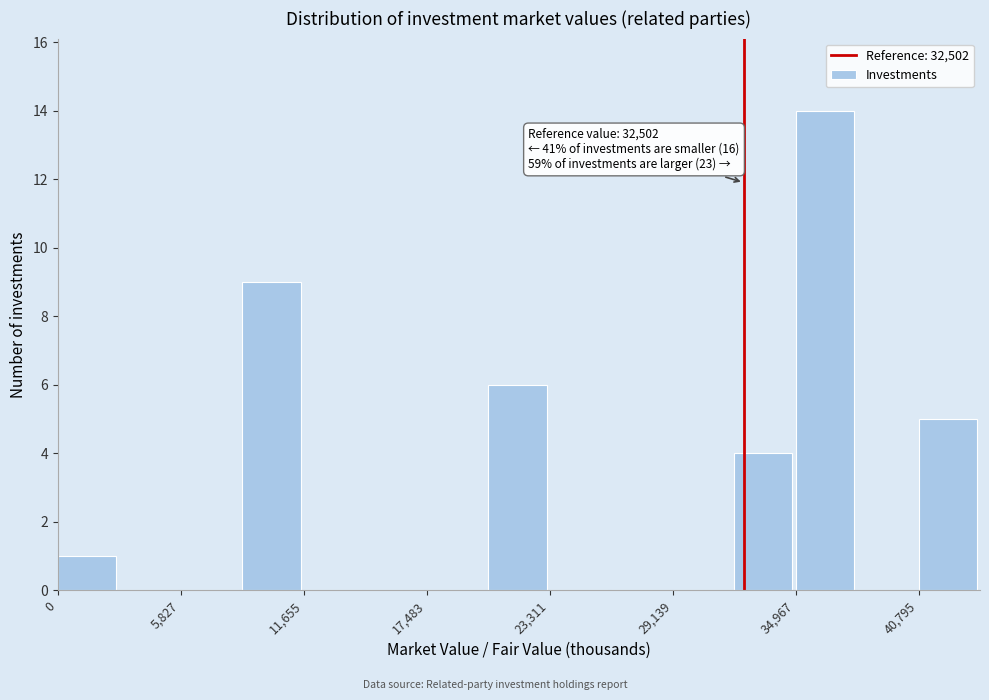

Around what value on the x-axis is the tallest bar? Give the approximate position of its centre, as read against the axis.

36000